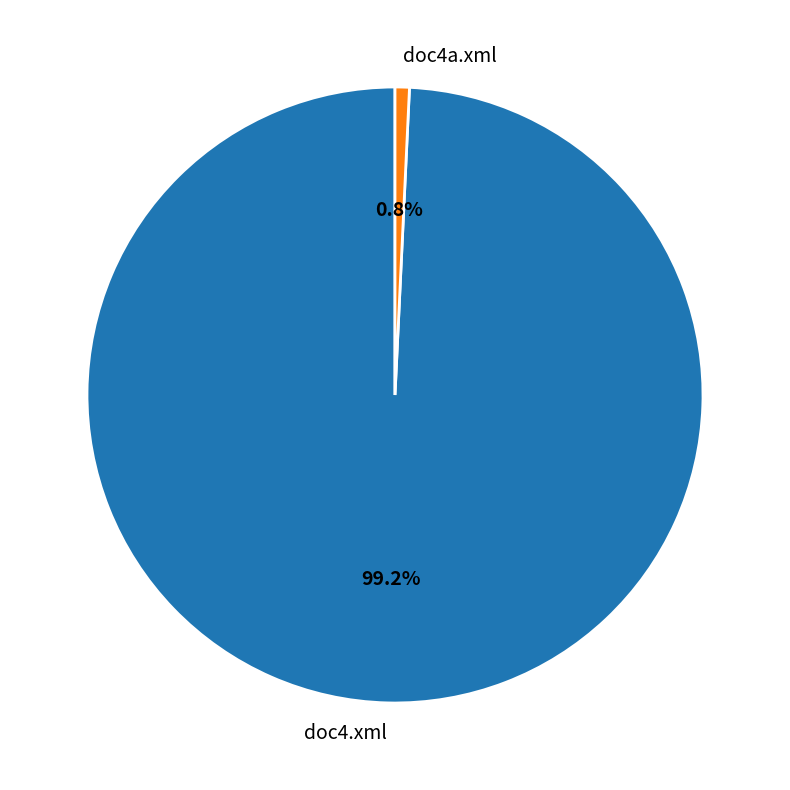

Which has a higher value, doc4.xml or doc4a.xml?

doc4.xml